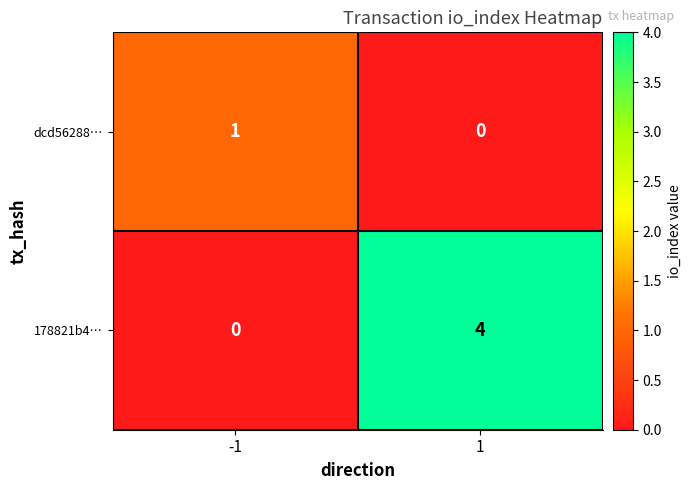

What is the sum of the 178821b4… values at -1 and 1?

4